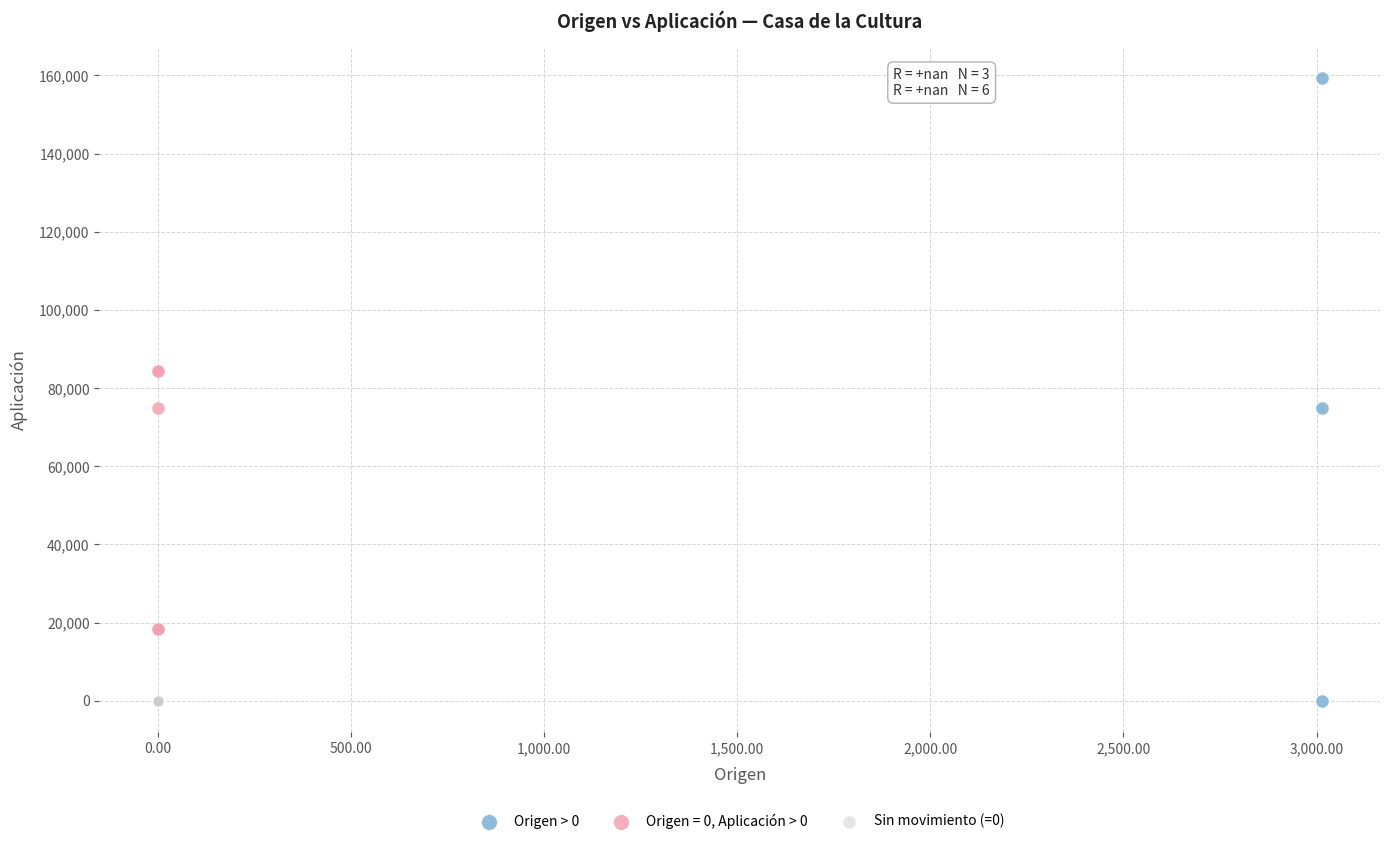

Which series contains the highest Y value?

Origen > 0